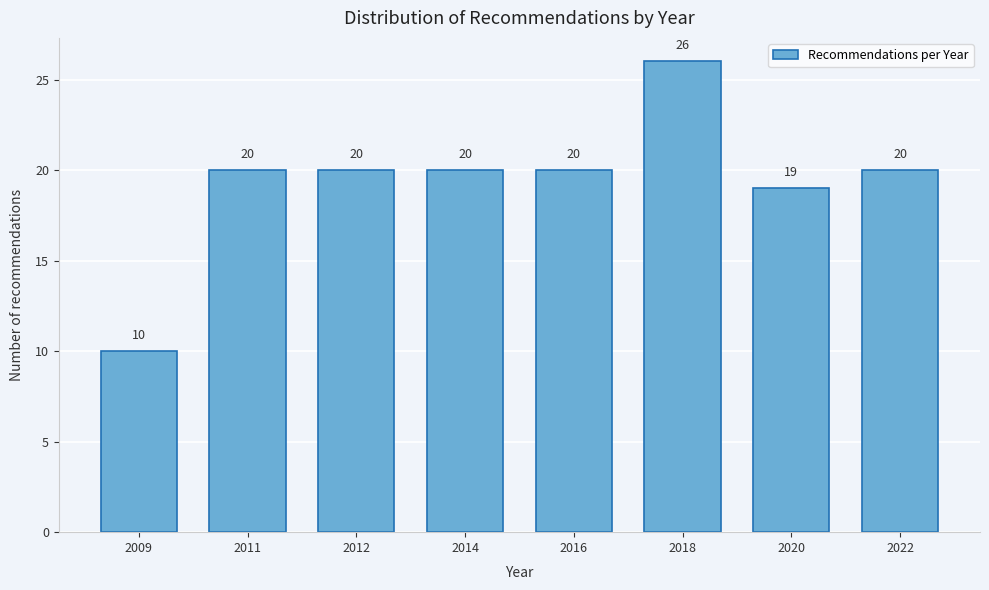

Reading right to left, list all the values displayed in this chart.

20	19	26	20	20	20	20	10